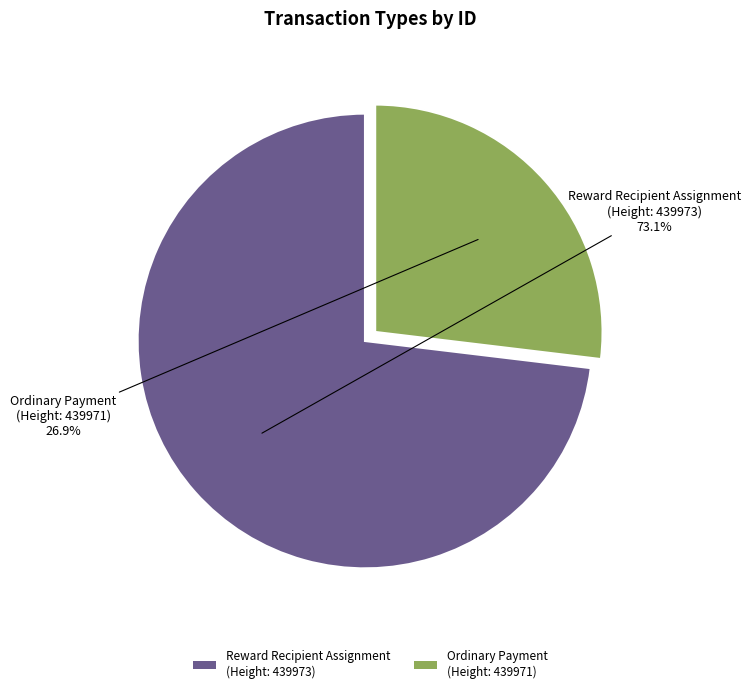

Which slice is the smallest?

Ordinary Payment (Height: 439971)